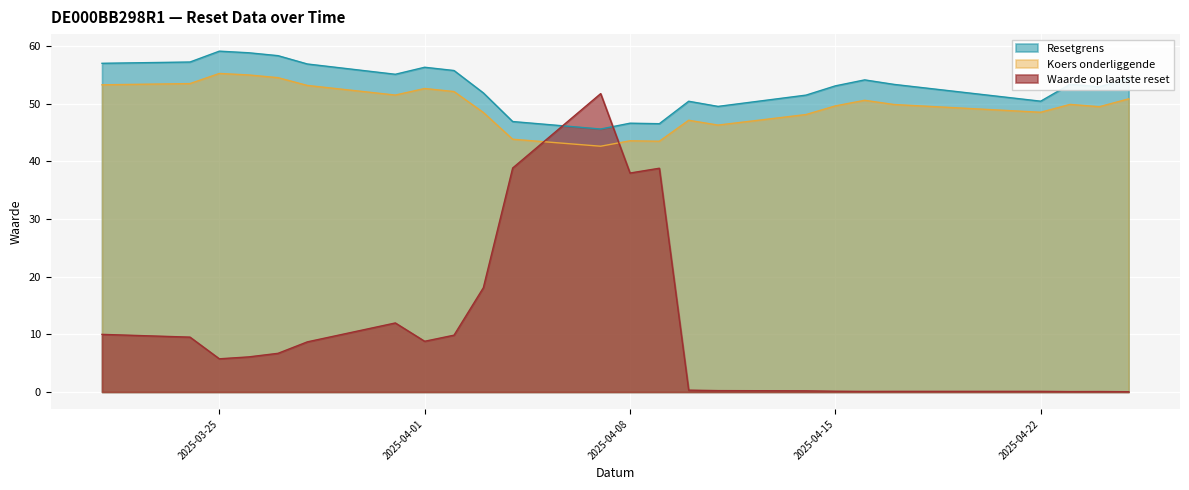

True or false: Koers onderliggende and Resetgrens cross at least once.

False